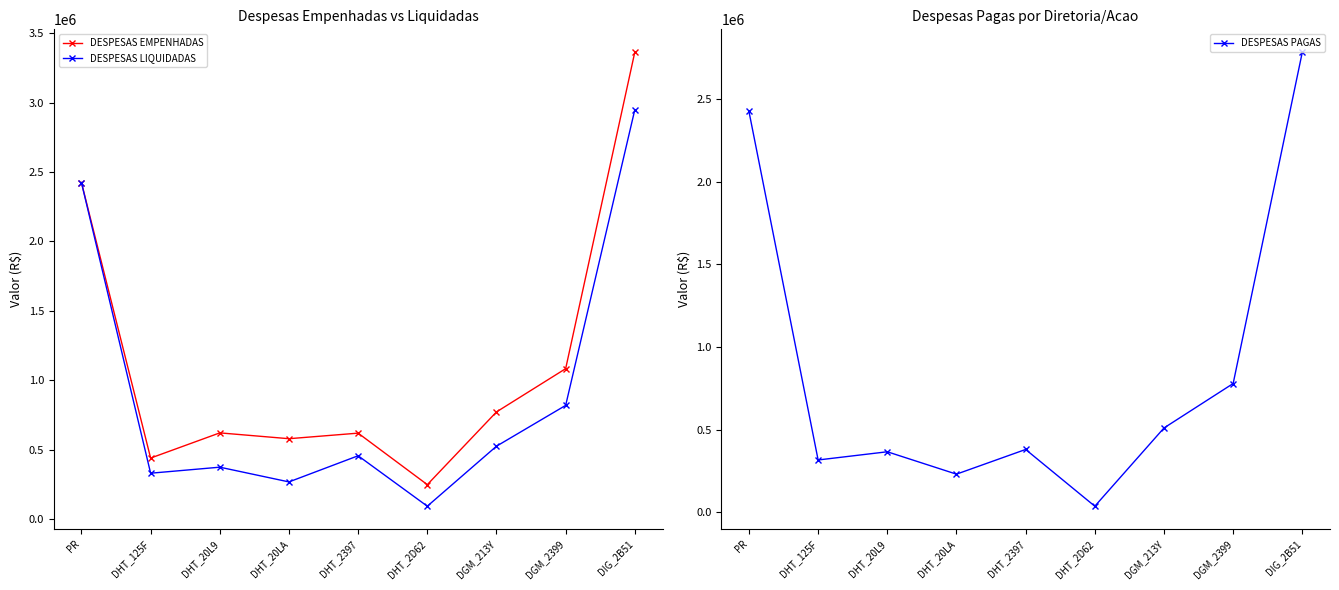

Read the DESPESAS PAGAS value at PR.

2424600.5